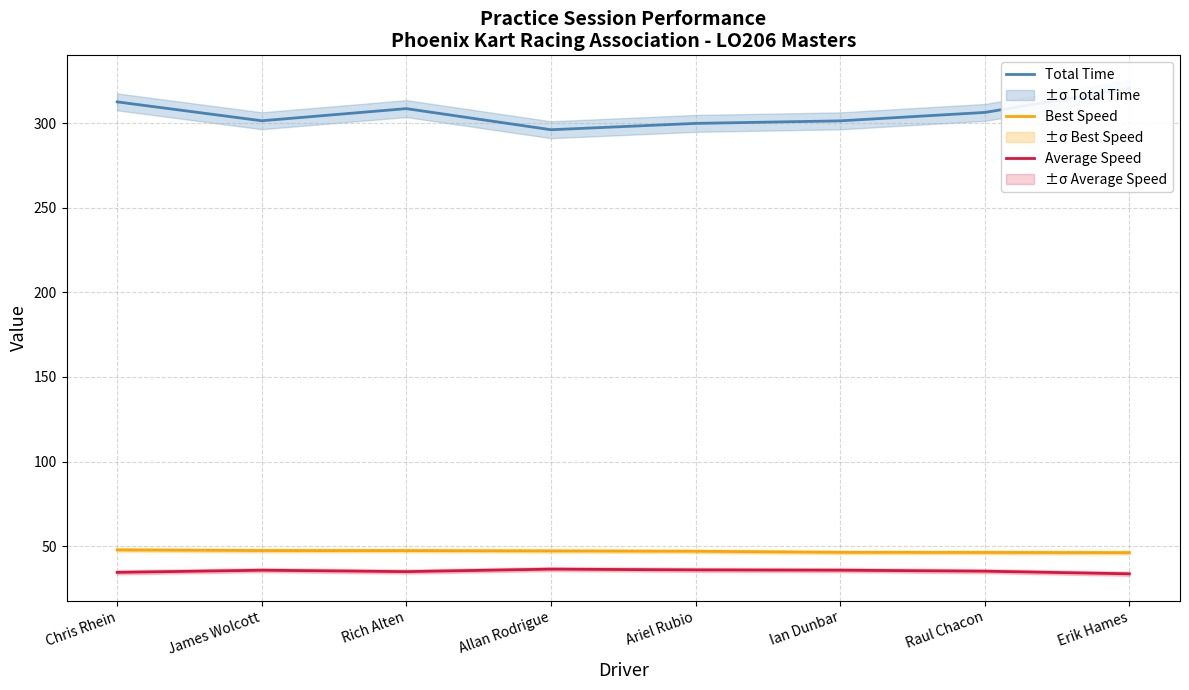

True or false: Total Time has more than 0 interior local peaks.

True